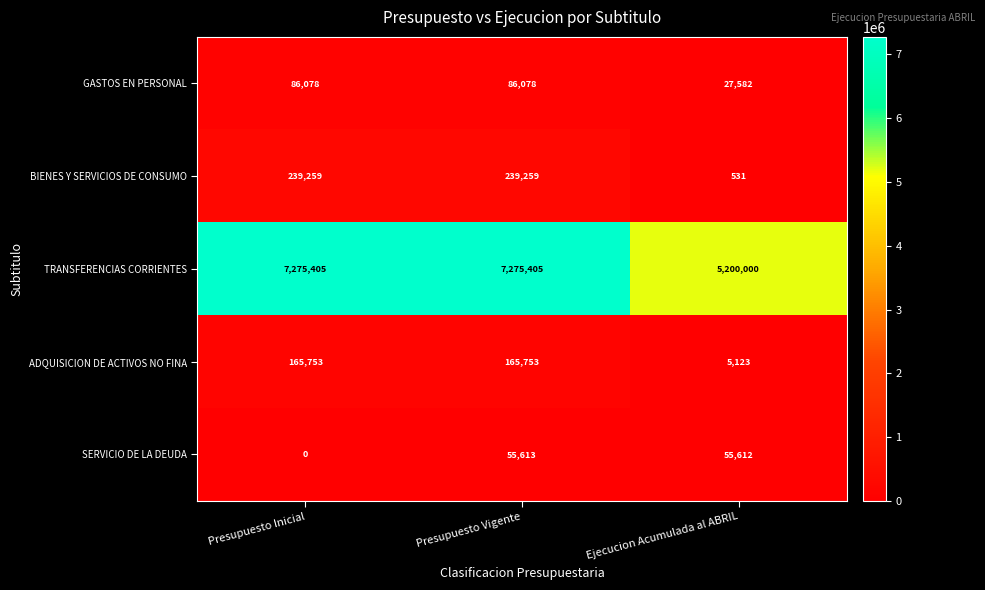

At Ejecucion Acumulada al ABRIL, list the series in order from largest to smallest.

TRANSFERENCIAS CORRIENTES, SERVICIO DE LA DEUDA, GASTOS EN PERSONAL, ADQUISICION DE ACTIVOS NO FINA, BIENES Y SERVICIOS DE CONSUMO